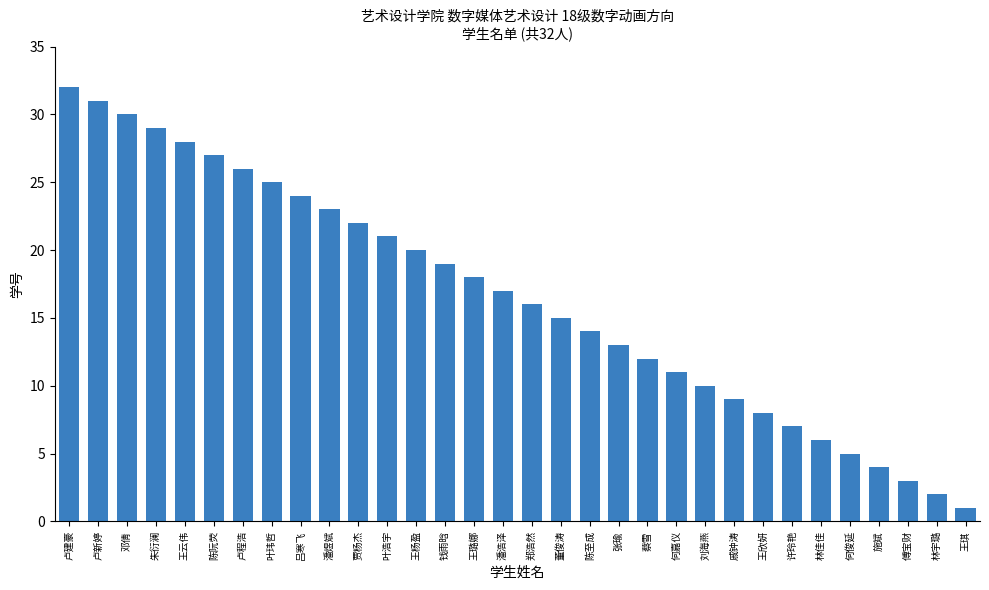

How many values are below 17?

16